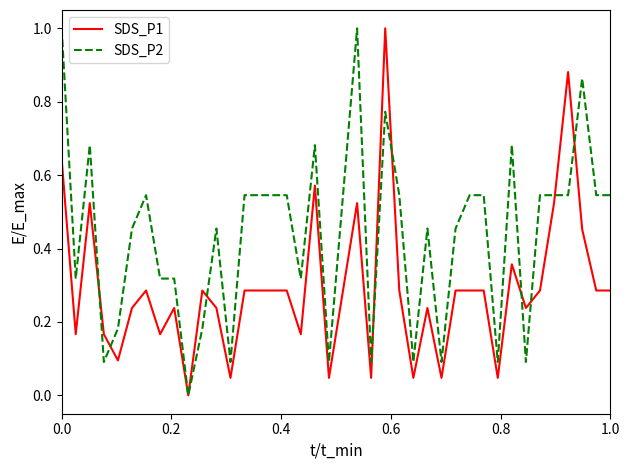

List the series in order of their overall mean, lowest first.

SDS_P1, SDS_P2